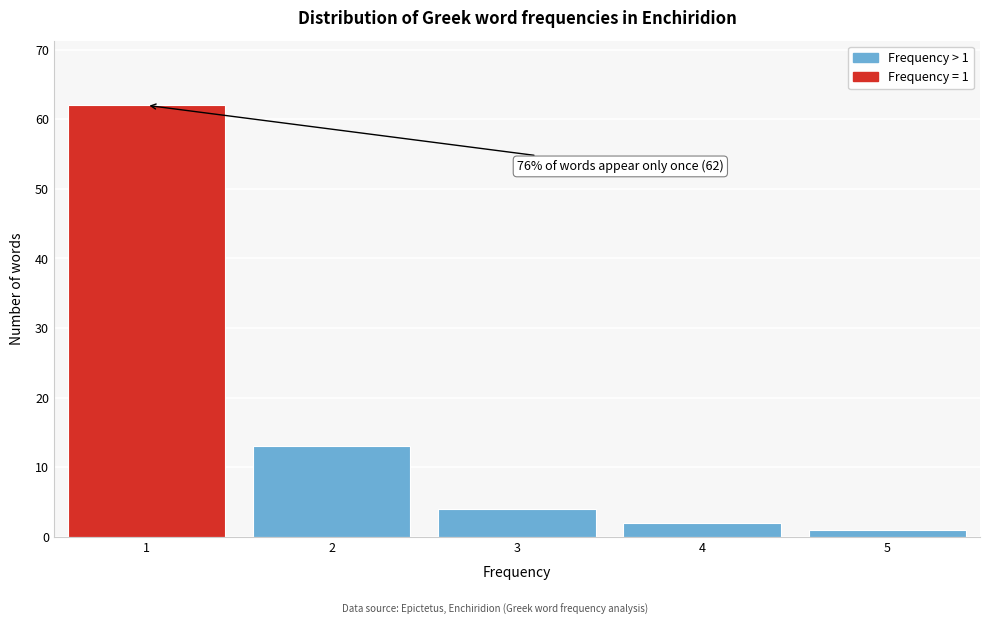

Reading right to left, extract all data points from this chart.

1	2	4	13	62